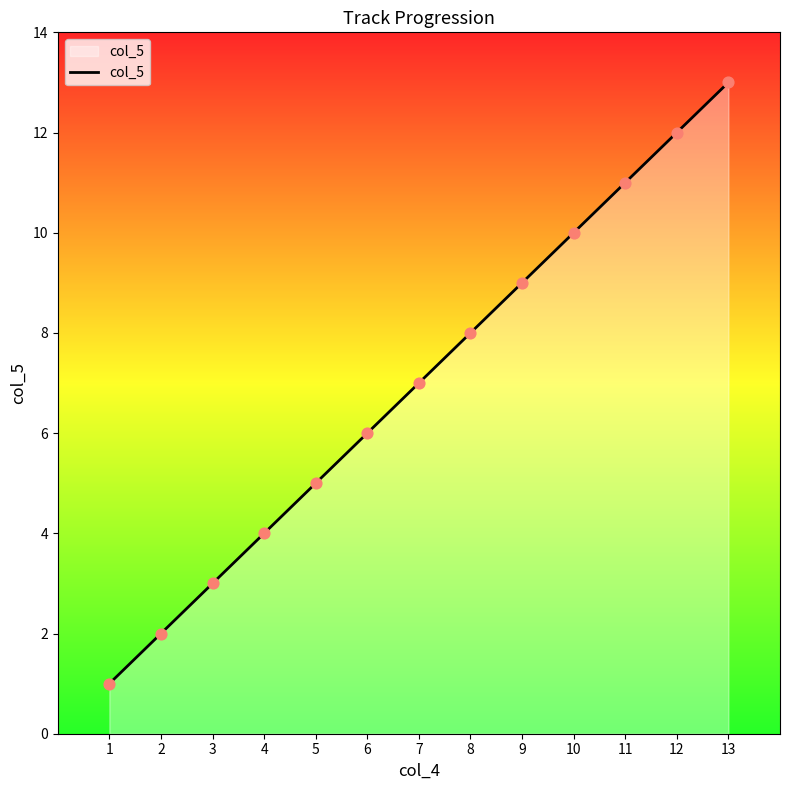

What is the change in value from 6 to 12?

+6